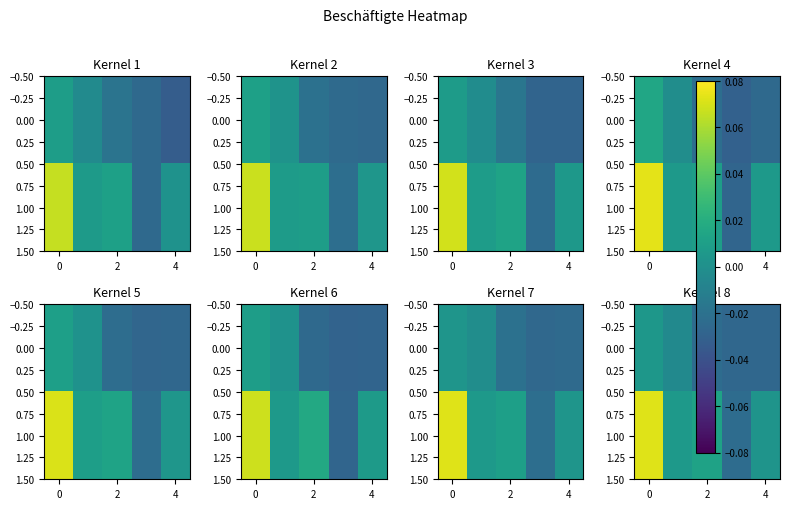

How many distinct data groups are displayed?

2